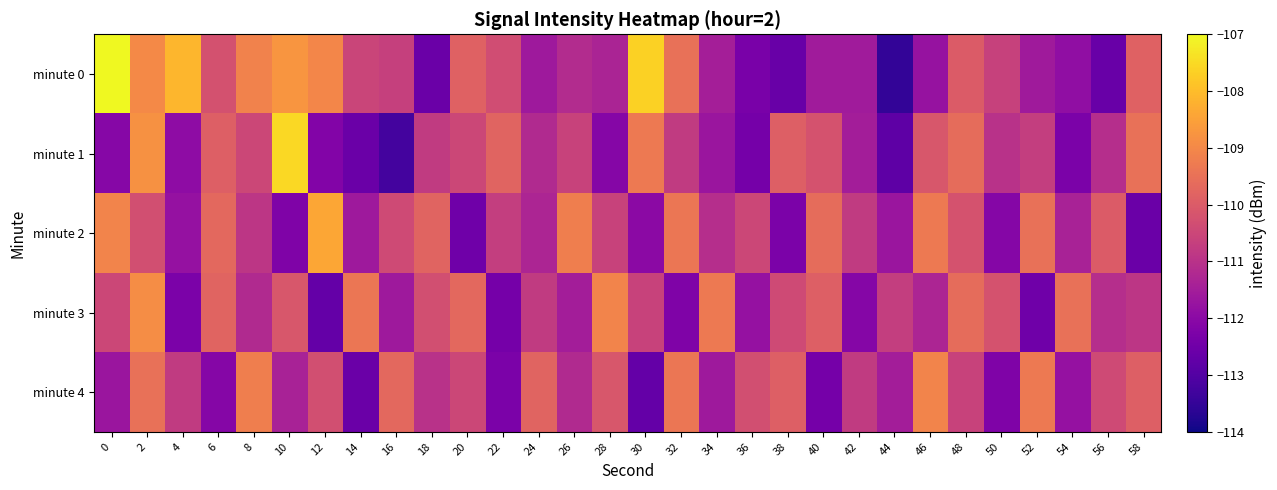

List the series in order of their peak value, lowest first.

minute 4, minute 3, minute 2, minute 1, minute 0